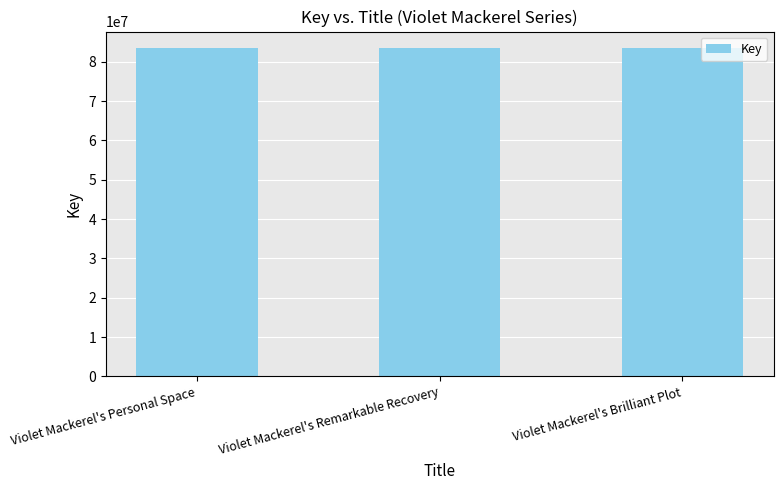

What is the value of the 3rd bar from the left?

83474844